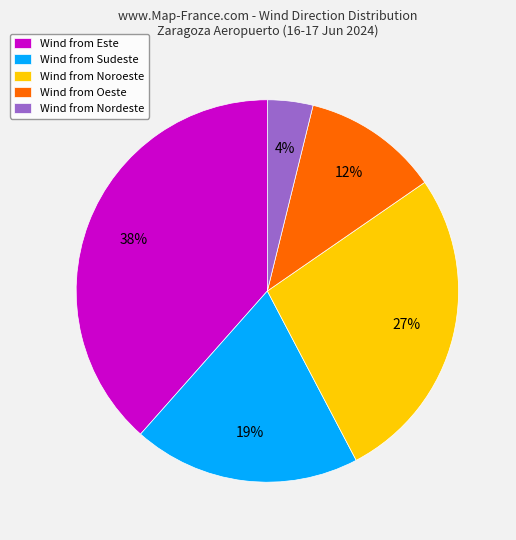

Between Wind from Oeste and Wind from Nordeste, which is larger?

Wind from Oeste